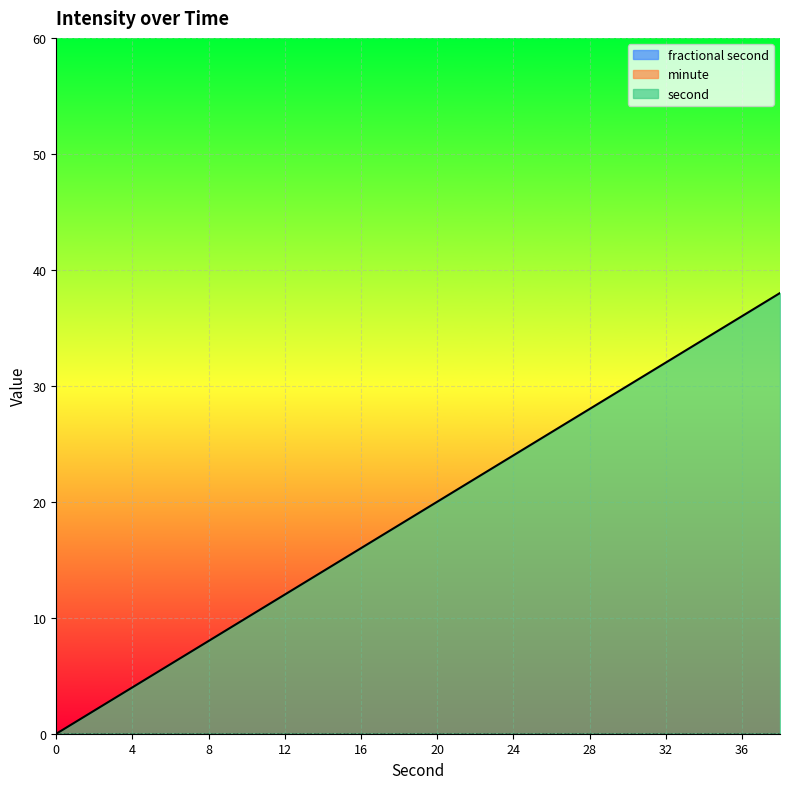

At which label does second reach its peak?

38